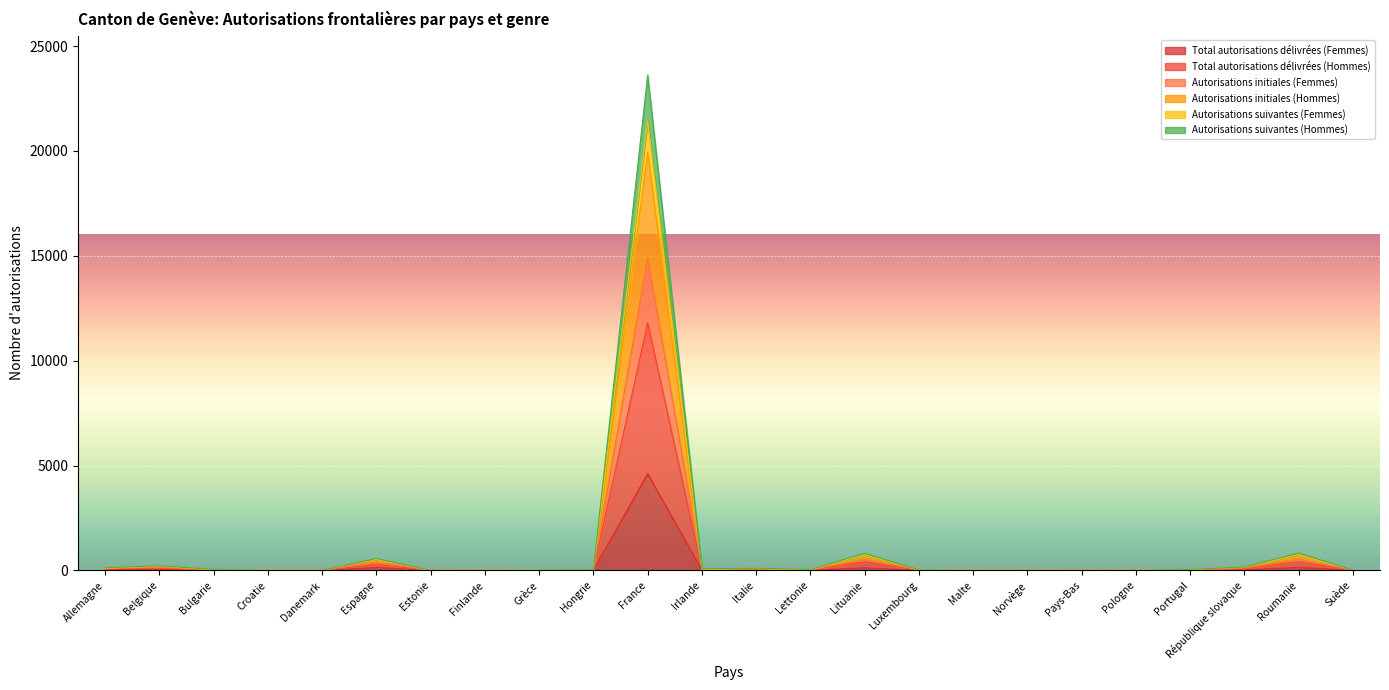

Which series changed the most between Allemagne and Pays-Bas?

Autorisations suivantes (Hommes)